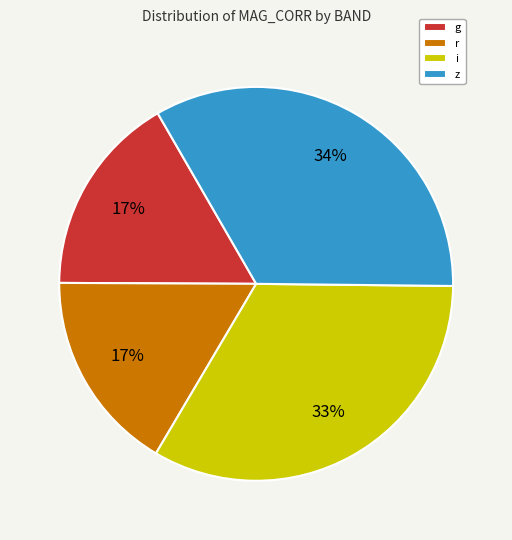

To the nearest percent, what percentage of the pie is i?

33%